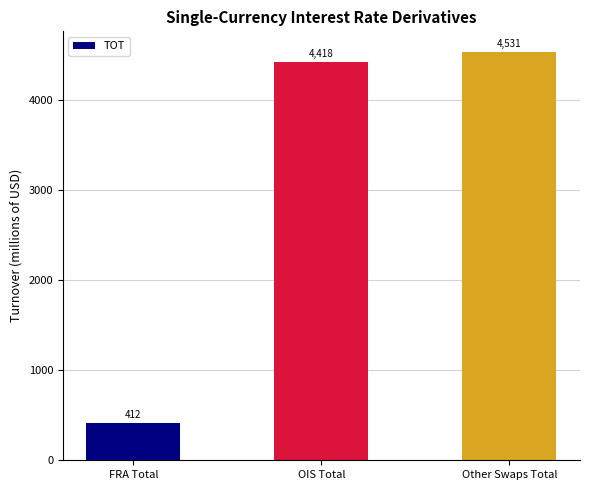

Where is the data nearest to the value 2471?

OIS Total